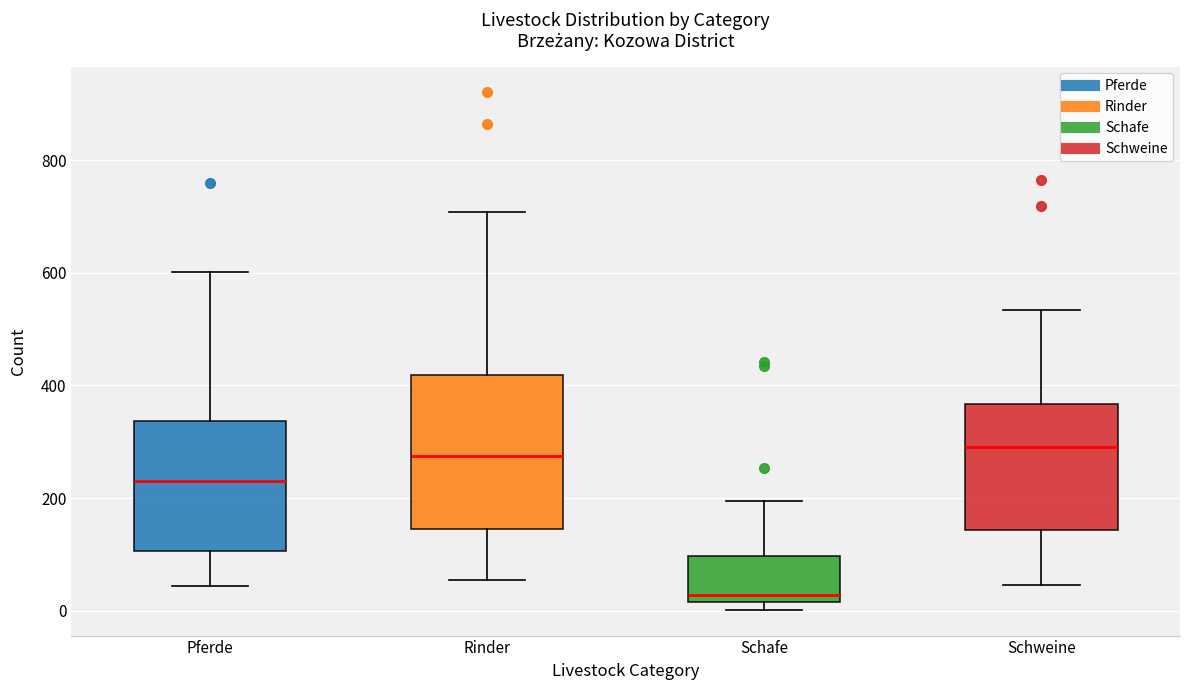

Where does the median line of the box for Schweine sit on the y-axis? The values are not printed on the chart, so give them approximately, as read against the axis.

300